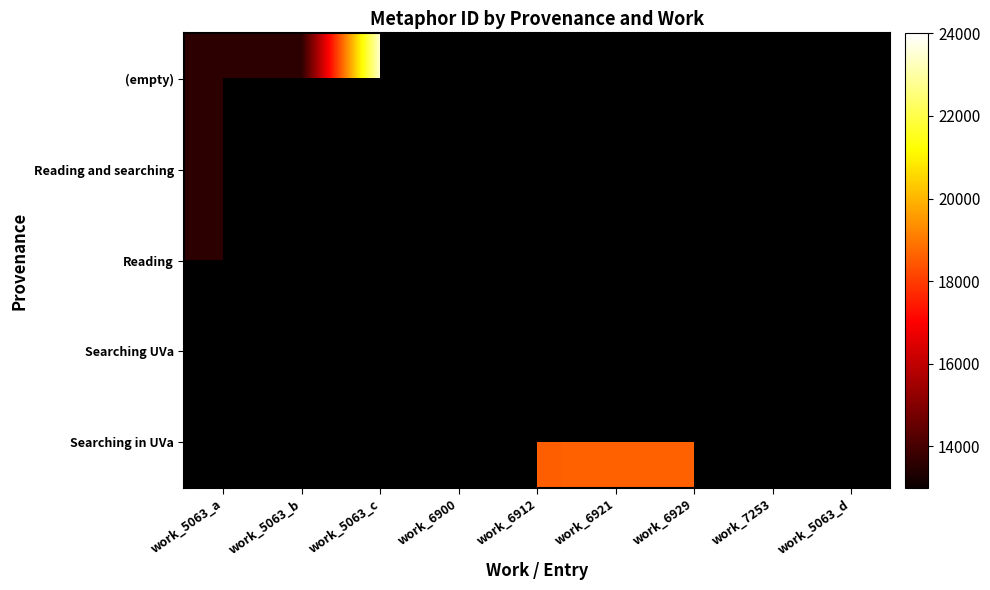

Rank the series by their average value, from highest to lowest.

(empty), Reading and searching, Reading, Searching UVa, Searching in UVa